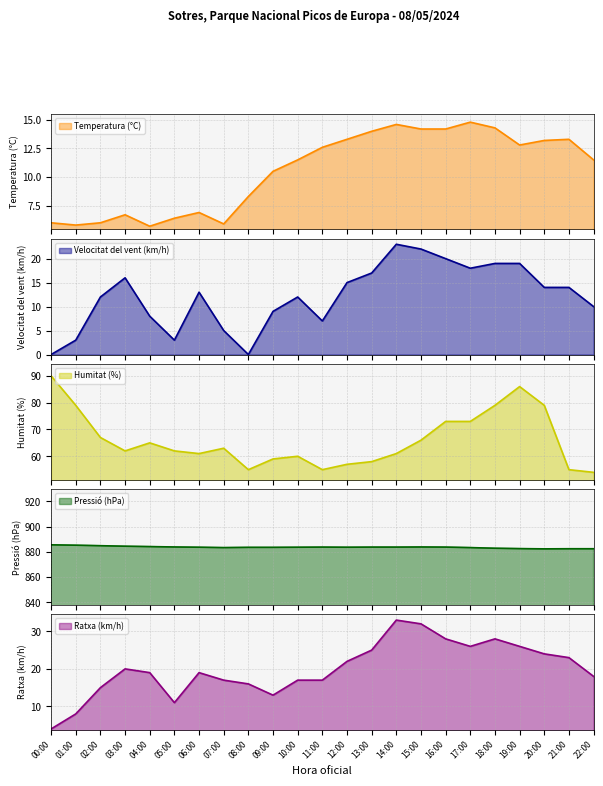

True or false: Temperatura (°C) has more than 0 interior local peaks.

True